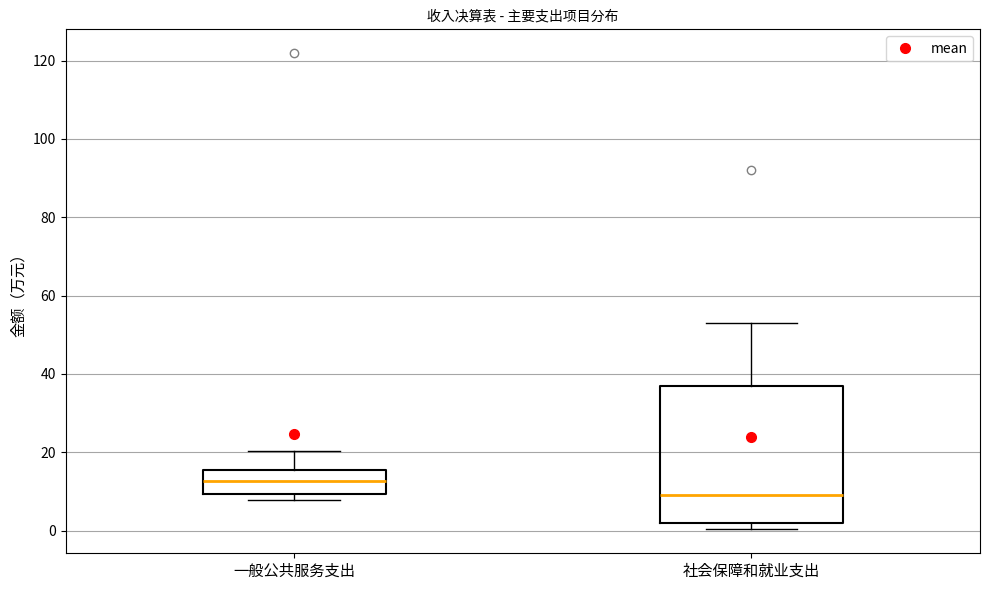

Reading left to right, transcribe this box plot: for each box, give where its median line is, the range the box spans, and where its two whiskers end, as read against the y-axis. The values are not printed on the chart, so give them approximately, as read against the axis.

一般公共服务支出: median 12, box 10 to 16, whiskers 8 to 20
社会保障和就业支出: median 10, box 2 to 36, whiskers 0 to 54